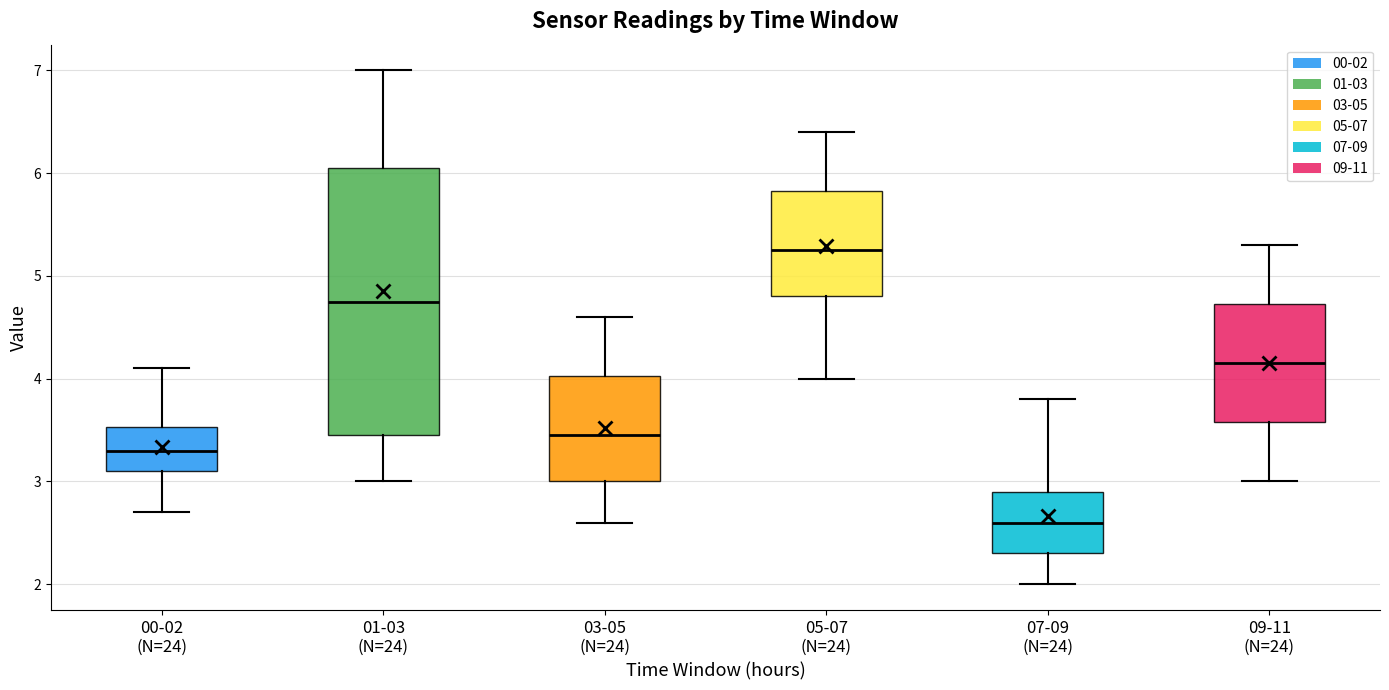

Reading left to right, read every box against the y-axis: the position of its median line, the range the box covers, and the ends of its whiskers. The values are not printed on the chart, so give them approximately, as read against the axis.

00-02 (N=24): median 3.3, box 3.1 to 3.5, whiskers 2.7 to 4.1
01-03 (N=24): median 4.8, box 3.5 to 6.1, whiskers 3.0 to 7.0
03-05 (N=24): median 3.5, box 3.0 to 4.0, whiskers 2.6 to 4.6
05-07 (N=24): median 5.3, box 4.8 to 5.8, whiskers 4.0 to 6.4
07-09 (N=24): median 2.6, box 2.3 to 2.9, whiskers 2.0 to 3.8
09-11 (N=24): median 4.2, box 3.6 to 4.7, whiskers 3.0 to 5.3